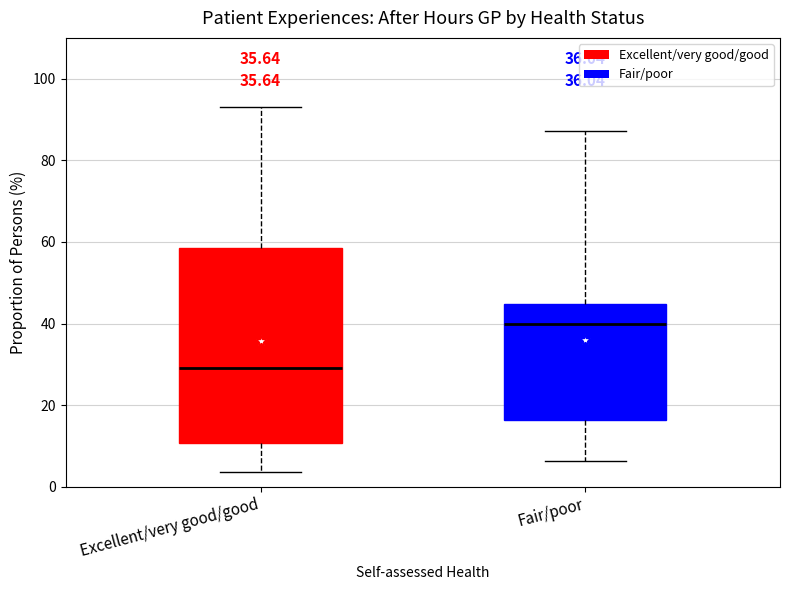

Comparing the boxes themselves (not the whiskers), which one is the tallest?

Excellent/very good/good